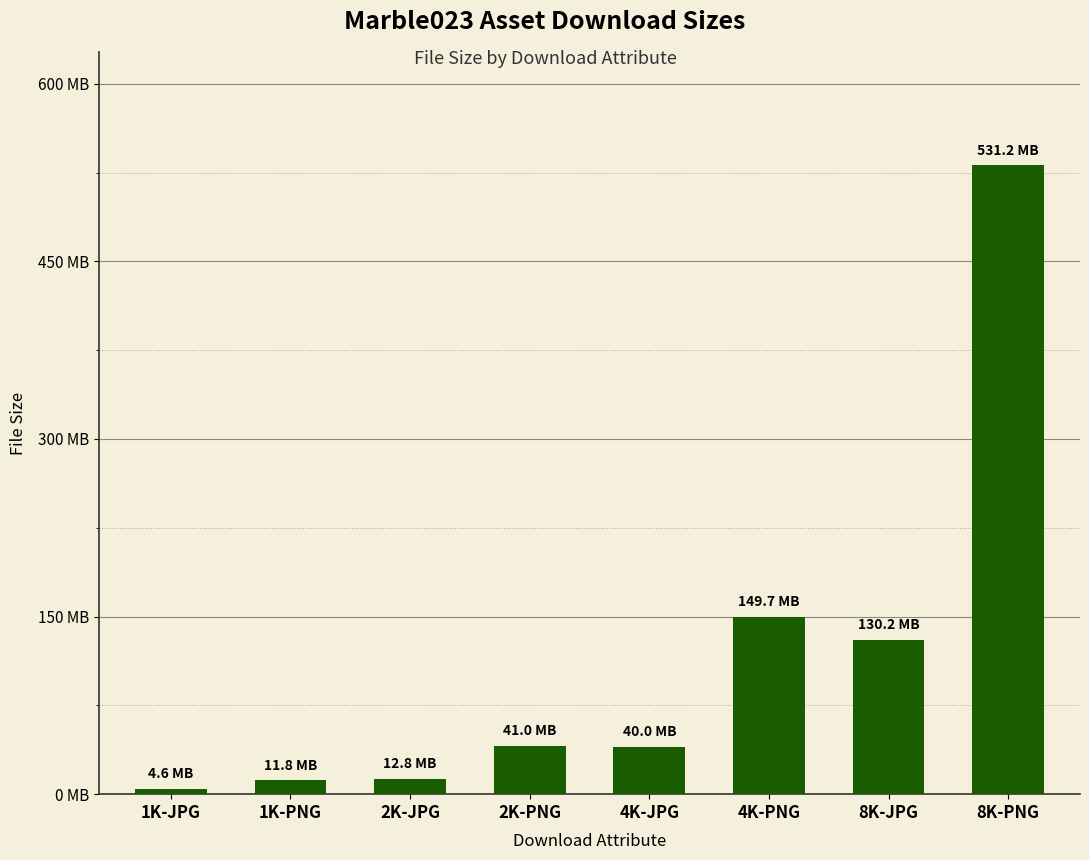

What is the difference between the values at 4K-JPG and 8K-PNG?

491258328